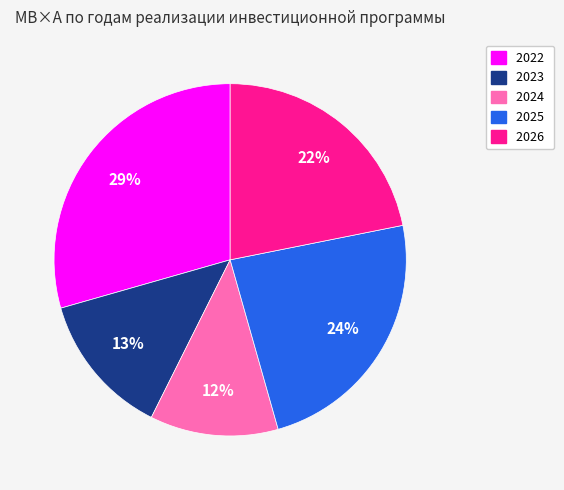

Combined, do 2023 and 2025 account for over 50%?

No